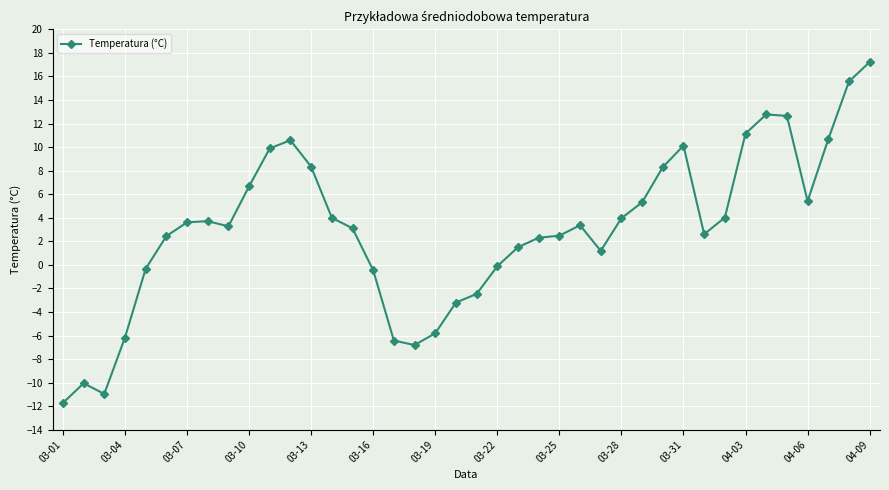

What is the maximum value shown in the chart?

17.2